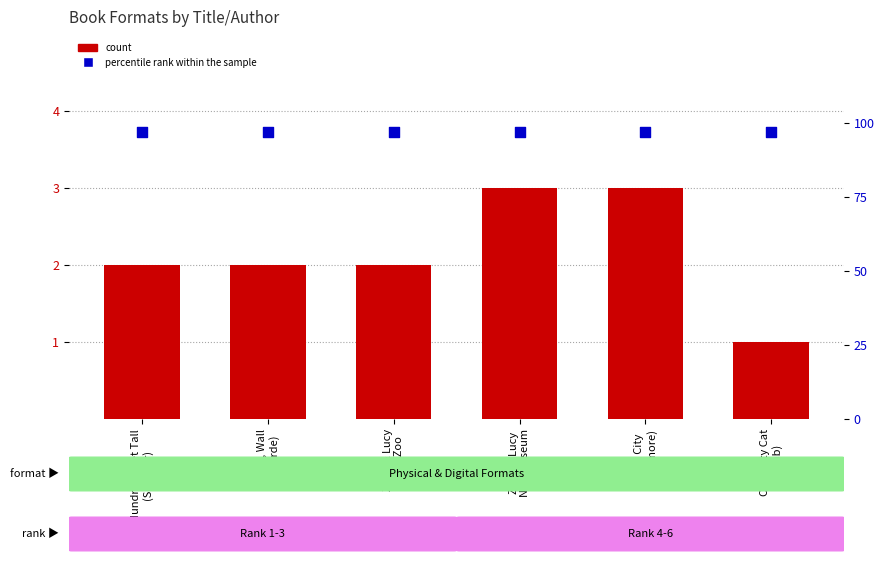

What is the total value across all series at Zach & Lucy
Nat. Museum?

100